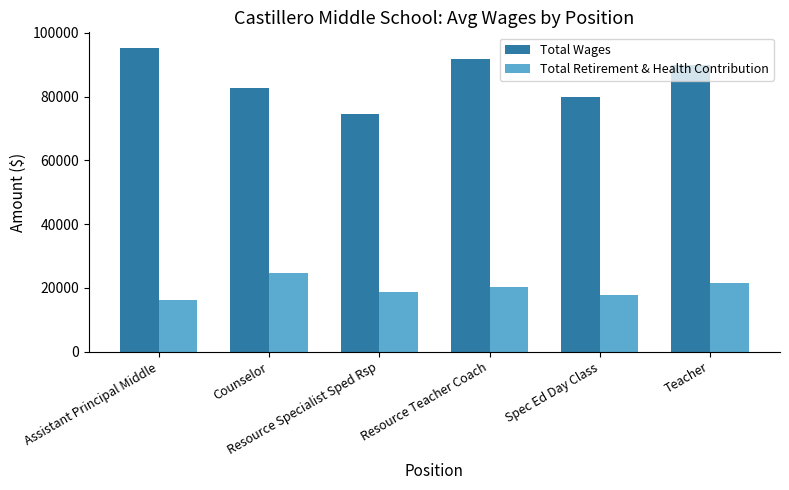

At how many categories does at least one series exceed 28224?

6